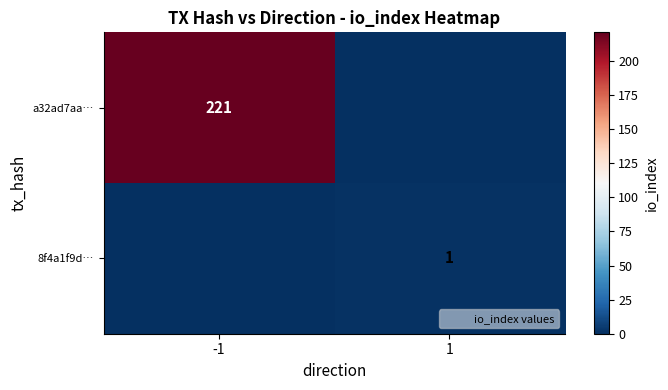

Is it true that 8f4a1f9d… equals 2 at 1?

False